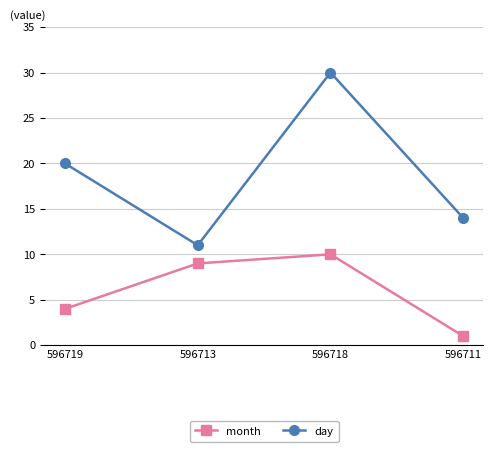

At which label does day reach its peak?

596718